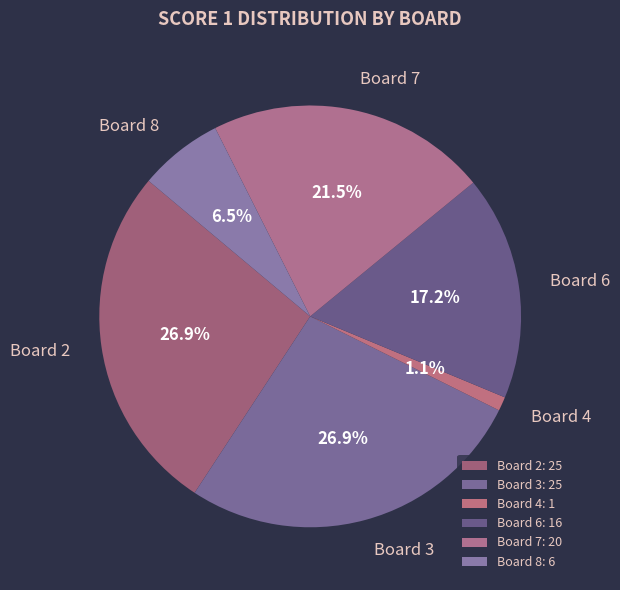

What percentage do Board 6 and Board 7 together represent?

38.7%